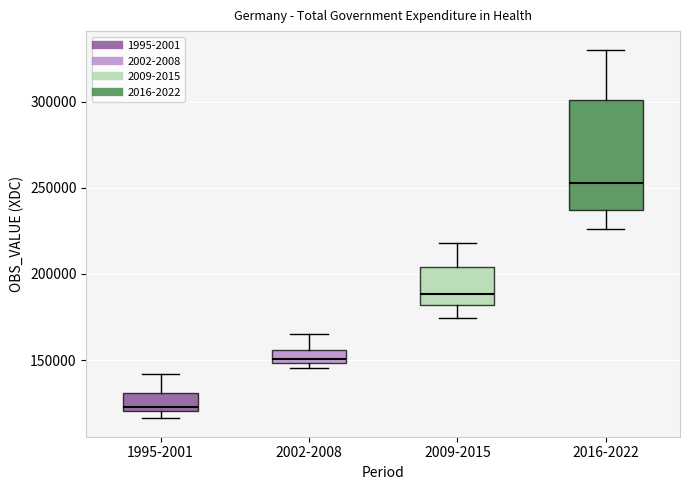

Which box is the tallest, from its lower edge to its upper edge?

2016-2022